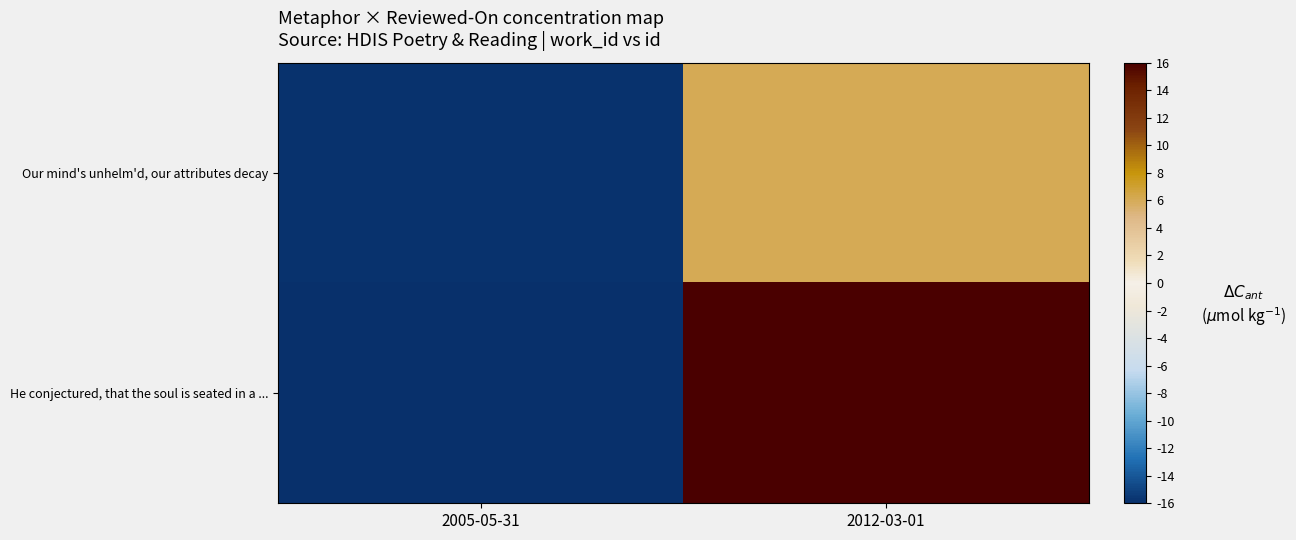

Reading right to left, list all the values displayed in this chart.

Our mind's unhelm'd, our attributes decay: 2012-03-01=6.0	2005-05-31=-15.8
He conjectured, that the soul is seated in a ...: 2012-03-01=16.0	2005-05-31=-16.0